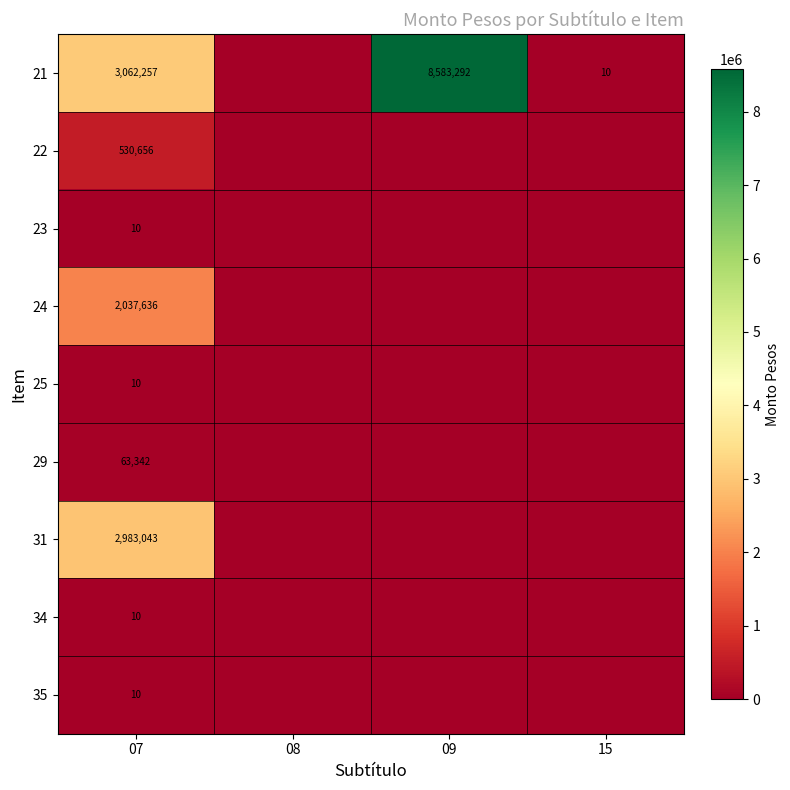

The 22 series shows 937271 at 07. True or false?

False